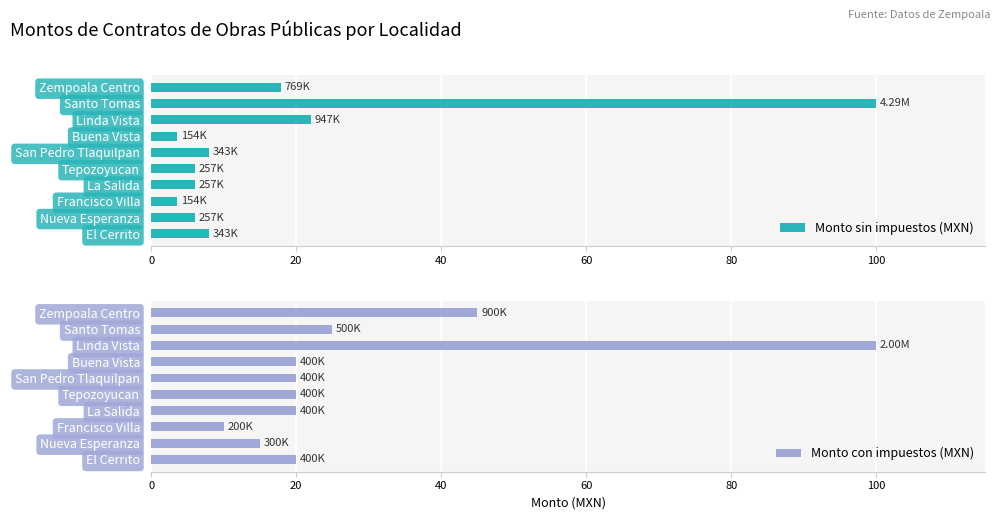

At how many categories does at least one series exceed 50?

2